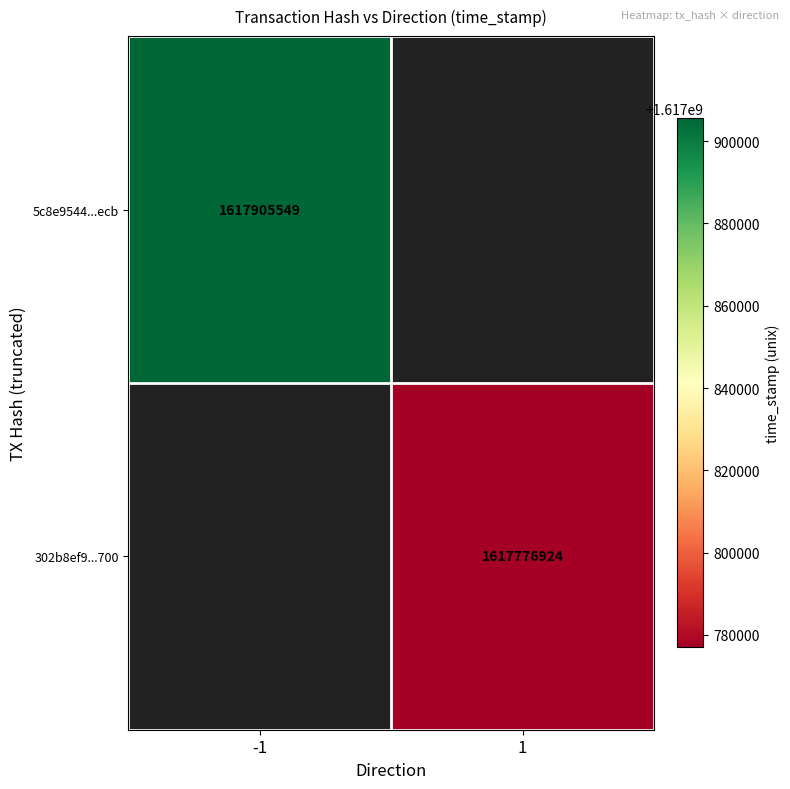

At how many categories does at least one series exceed 1617816534?

1